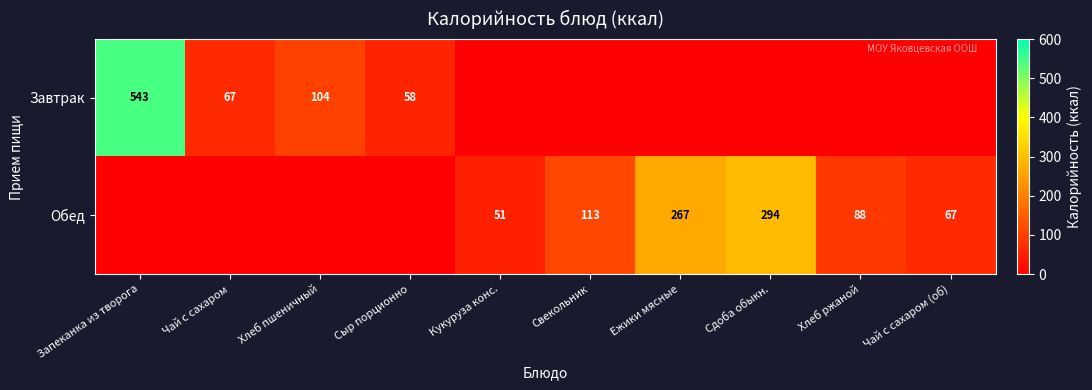

Is it true that Завтрак equals 24 at Сыр порционно?

False